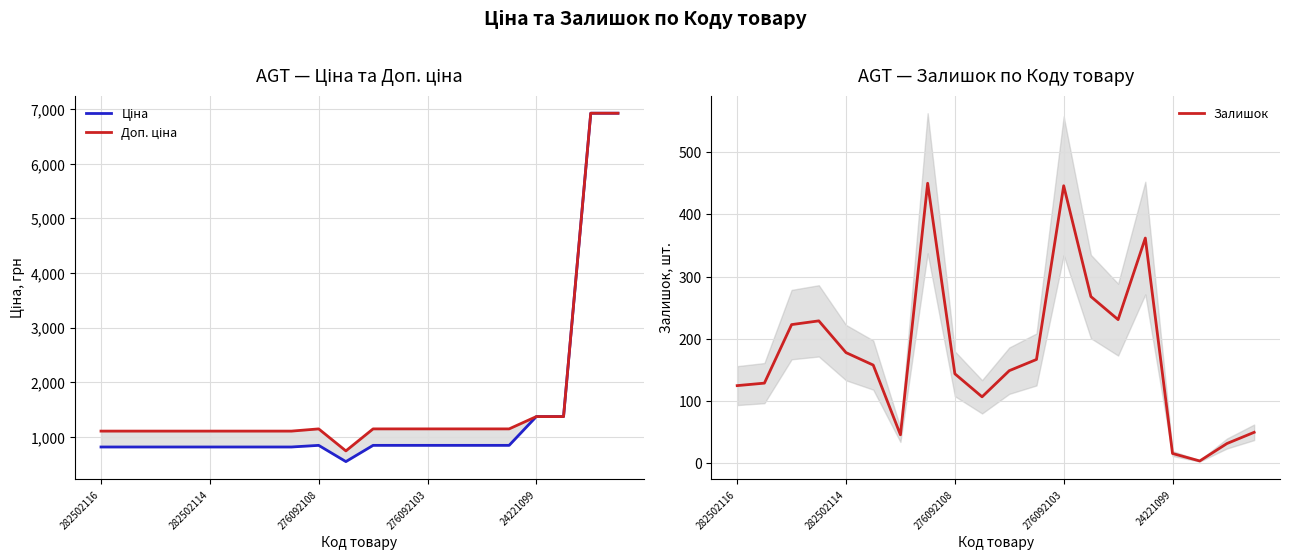

List the series in order of their peak value, lowest first.

Залишок, Ціна, Доп. ціна